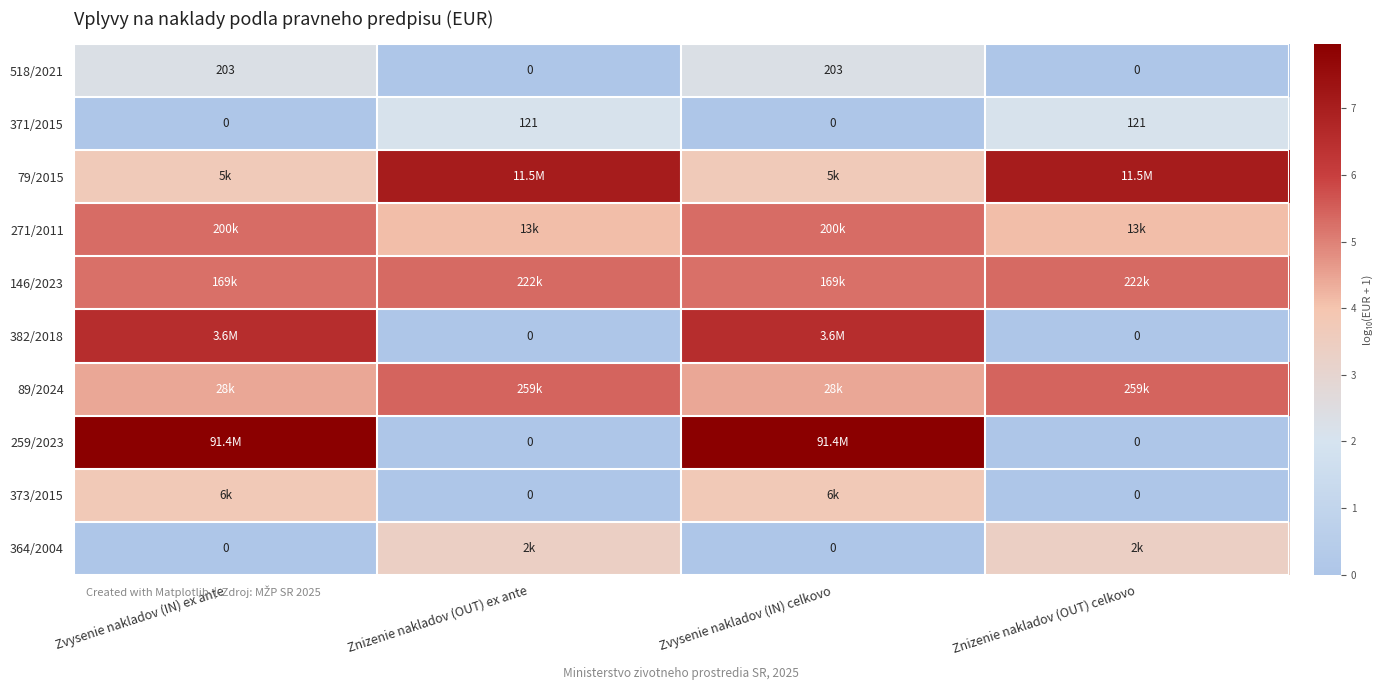

Which category has the lowest value across all series?

Znizenie nakladov (OUT) ex ante